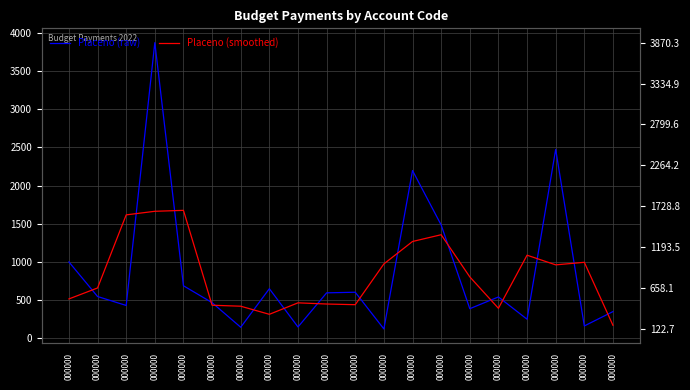

Reading left to right, what are all the values shown in this chart?

Placeno (raw): 000000=1000.0	000000=547.5	000000=430.2	000000=3870.3	000000=688.3	000000=466.9	000000=144.9	000000=649.6	000000=148.8	000000=595.3	000000=603.5	000000=122.7	000000=2196.3	000000=1484.1	000000=388.0	000000=541.7	000000=250.0	000000=2473.2	000000=162.0	000000=350.0
Placeno (smoothed): 000000=515.8	000000=659.2	000000=1616.0	000000=1662.9	000000=1675.2	000000=433.4	000000=420.5	000000=314.5	000000=464.6	000000=449.2	000000=440.5	000000=974.2	000000=1267.7	000000=1356.1	000000=804.6	000000=393.2	000000=1088.3	000000=961.7	000000=995.1	000000=170.7